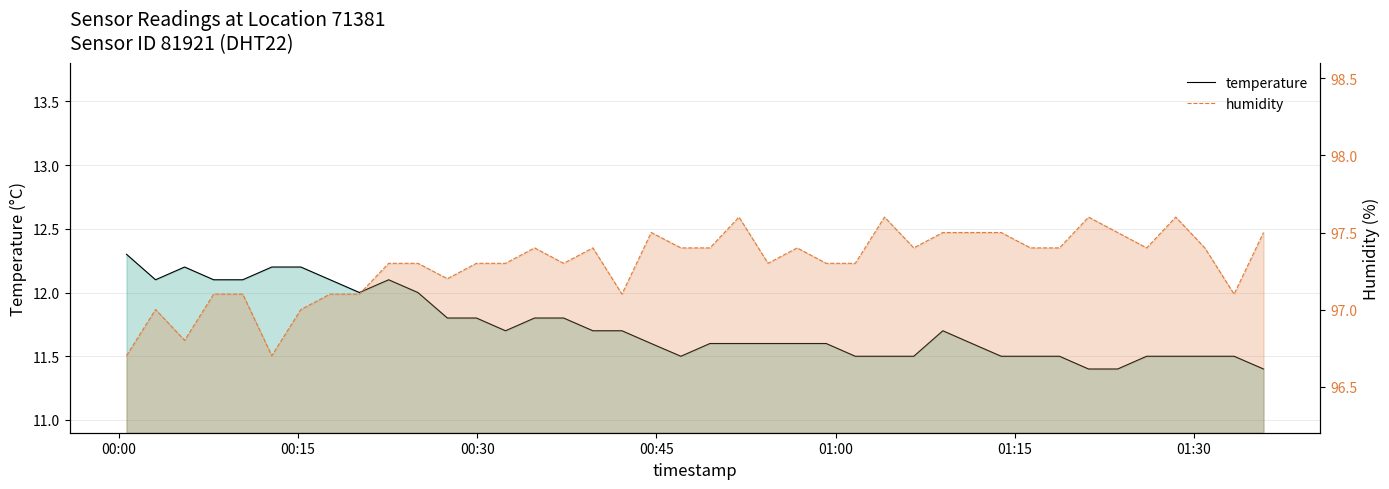

True or false: humidity and temperature intersect in this chart.

False